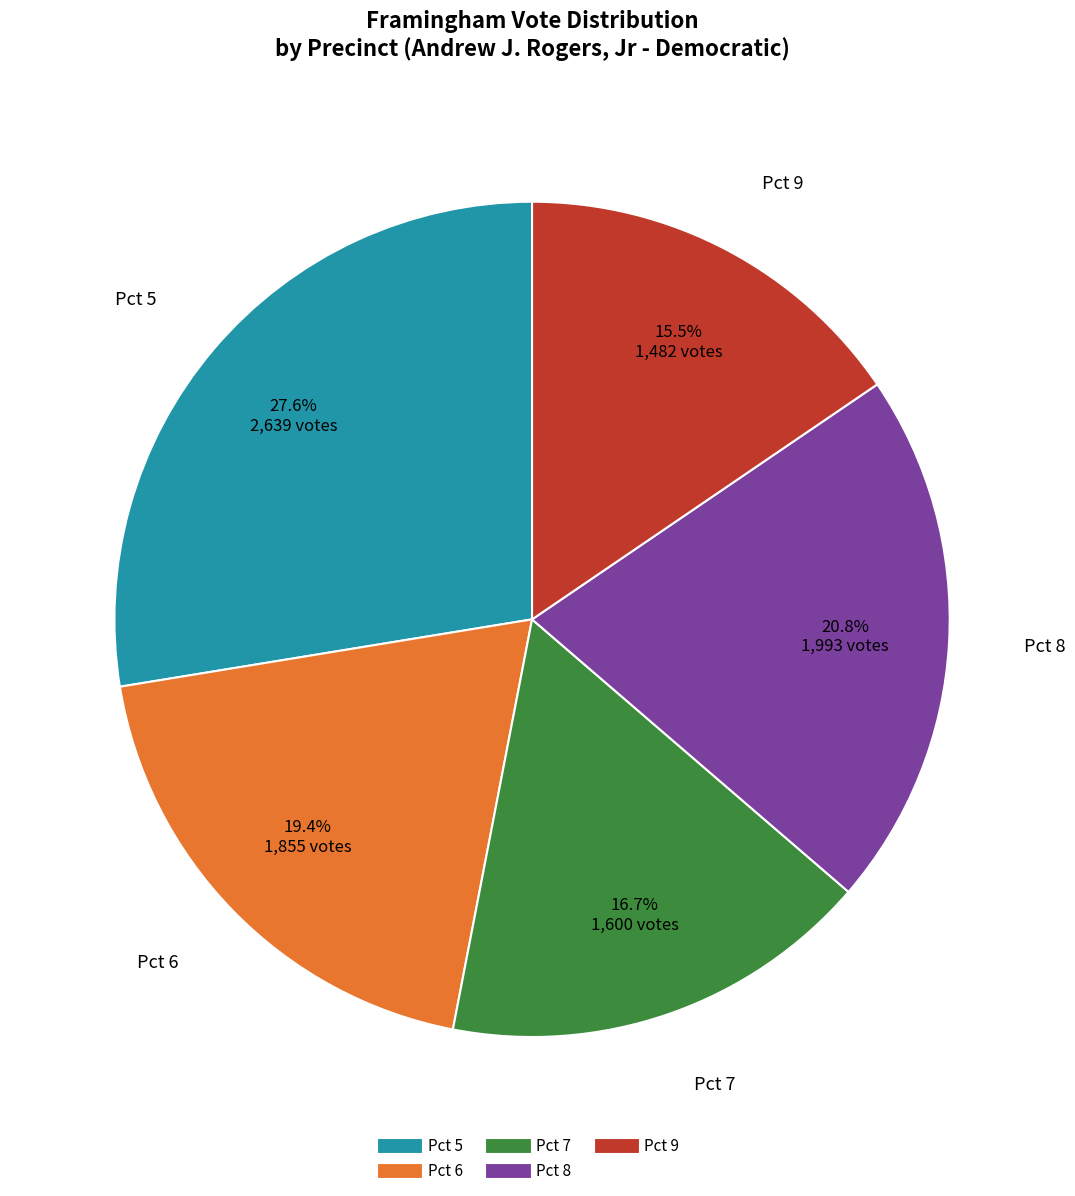

Approximately how many times larger is the value at Pct 9 compared to Pct 7?

0.9